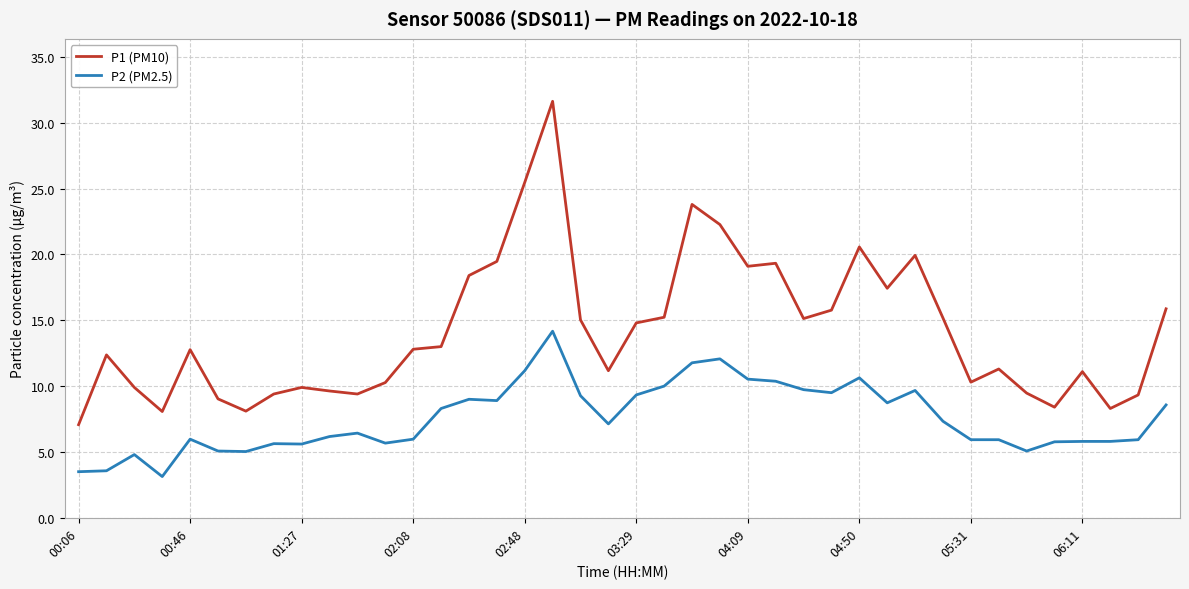

Rank the series by their average value, from highest to lowest.

P1 (PM10), P2 (PM2.5)